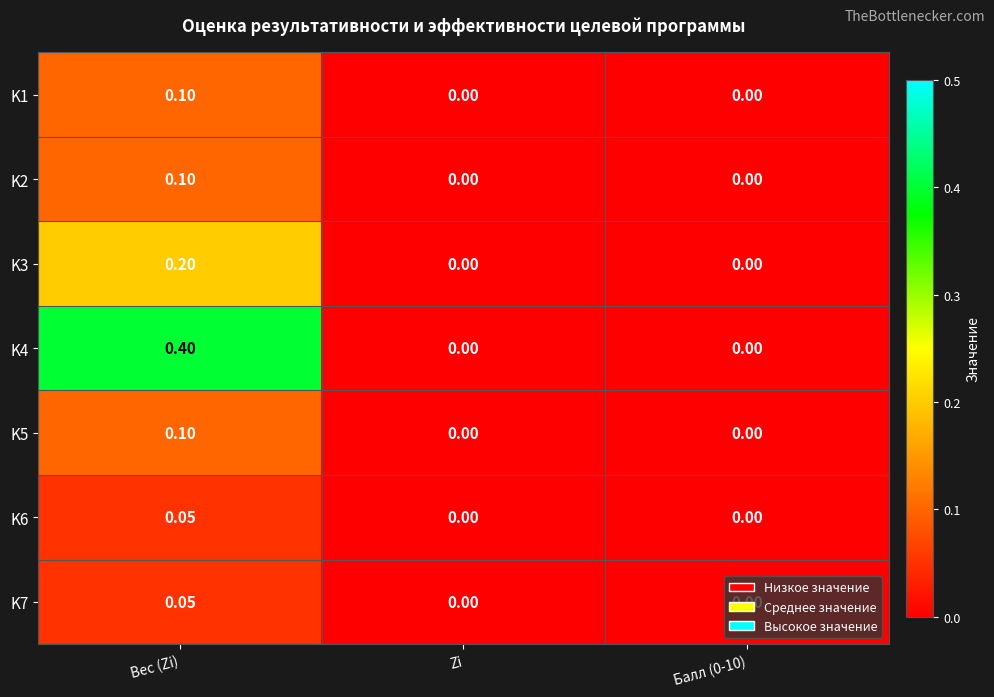

At which label does K5 reach its peak?

Вес (Zi)